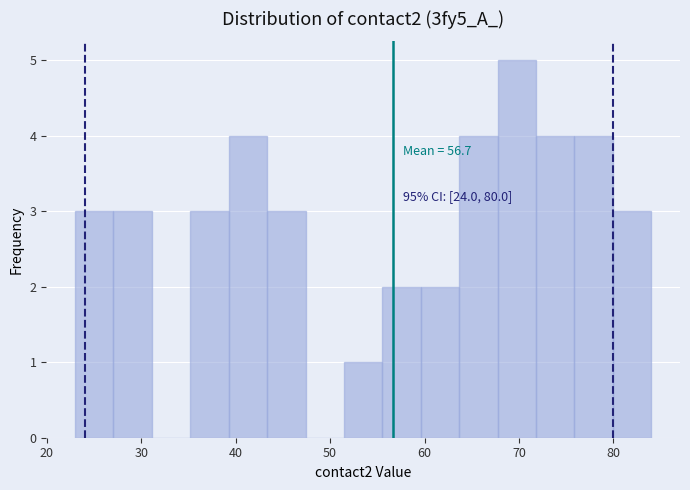

Which range on the x-axis has the tallest bar?

68 to 72